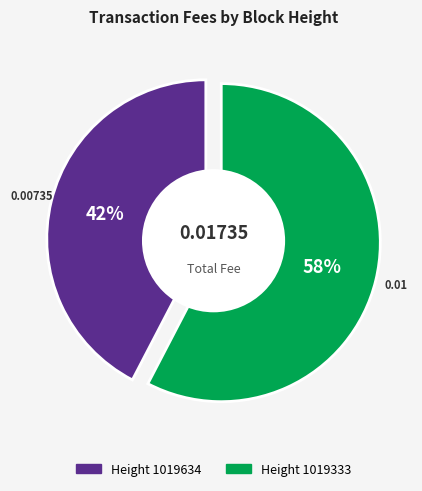

To the nearest percent, what portion does 1019634 represent?

42%